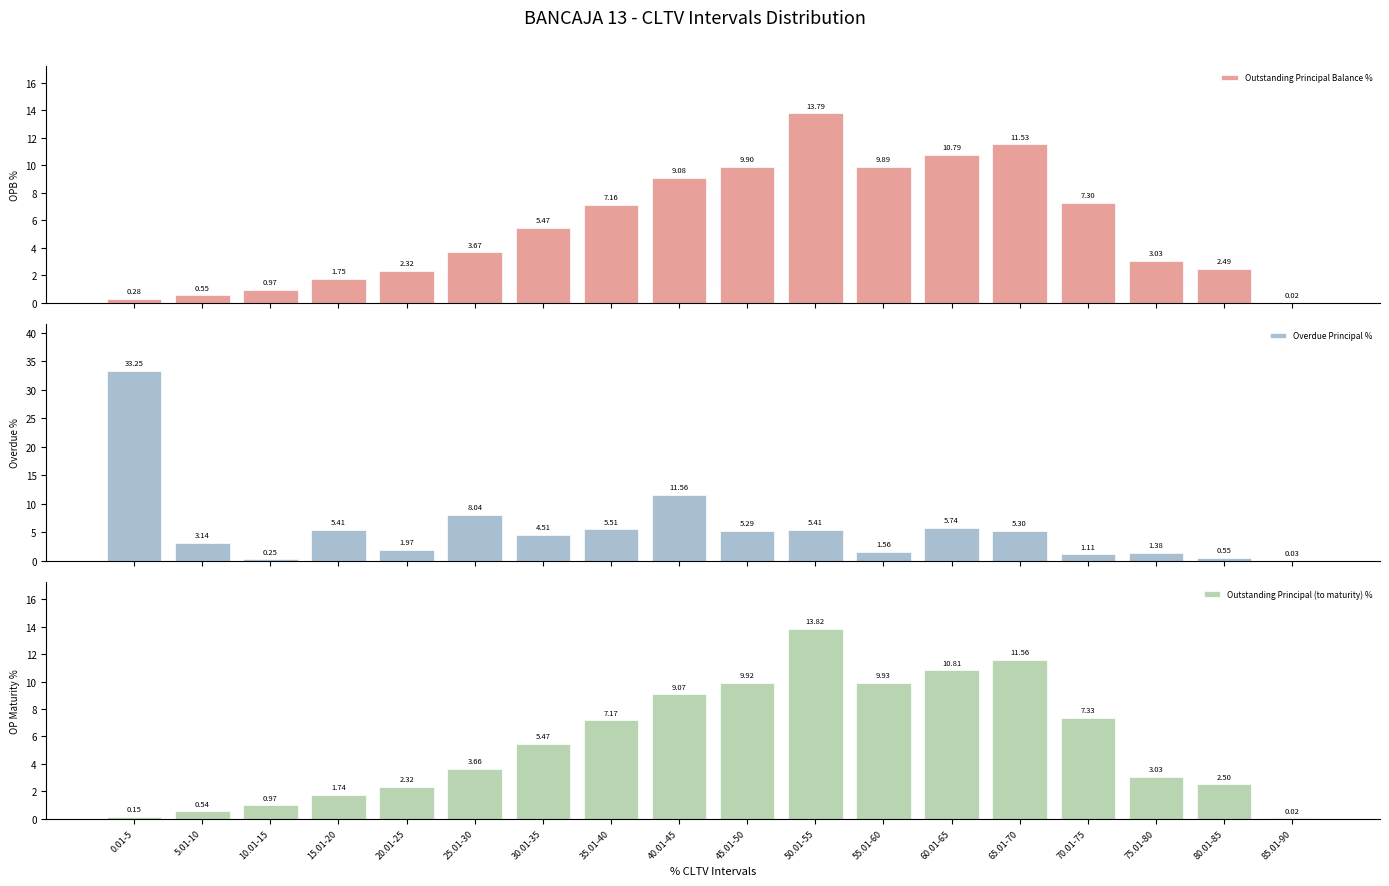

The Outstanding Principal (to maturity) % series shows 6.4 at 65.01-70. True or false?

False